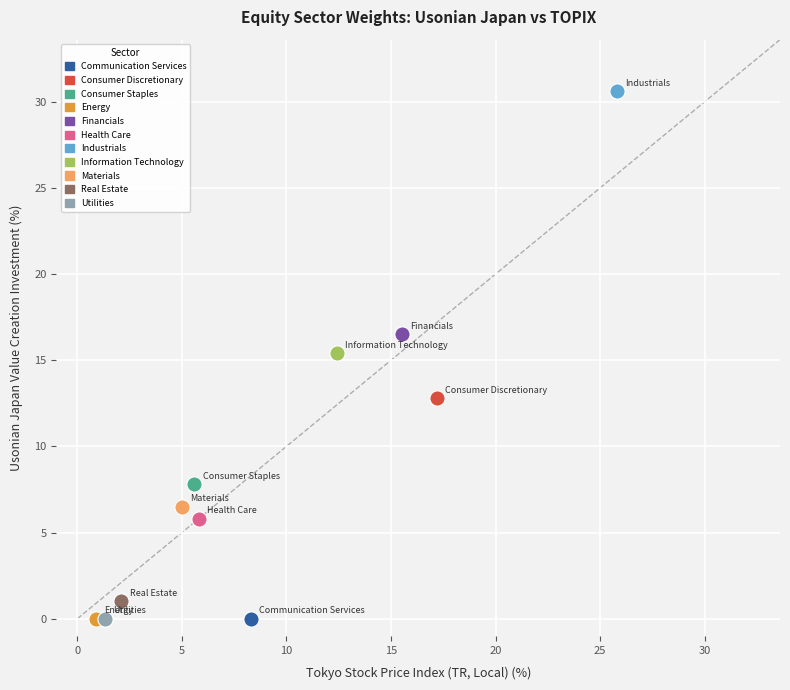

Which series reaches the maximum Y coordinate?

Industrials